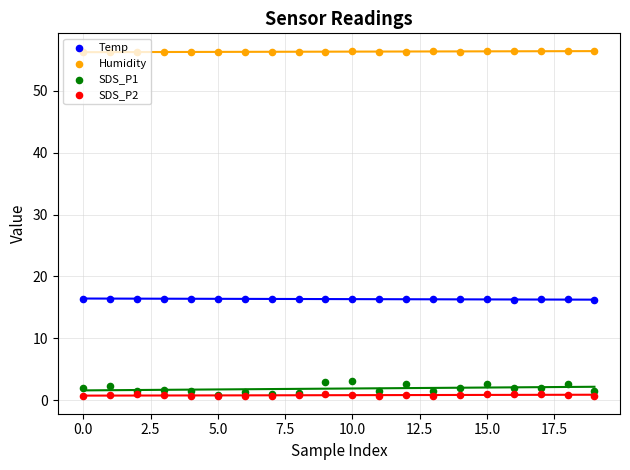

Is the value of SDS_P2 at 5.0 greater than the value of Humidity at 11?

No